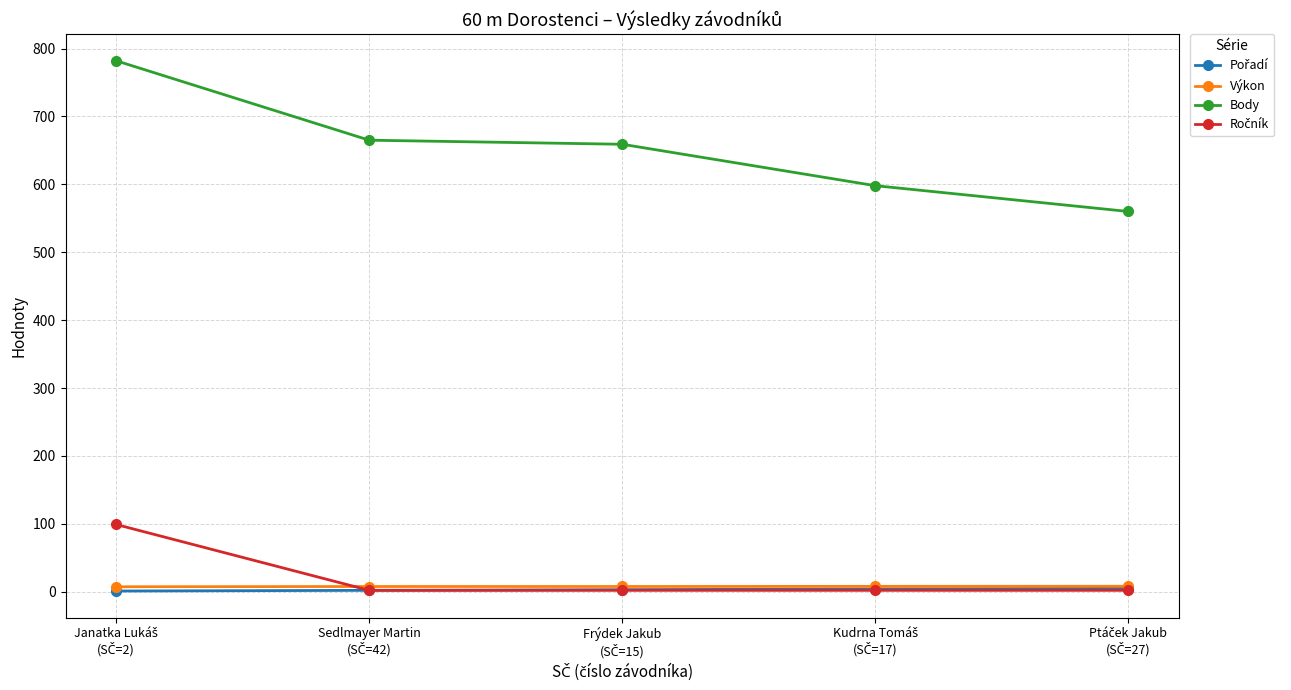

At how many categories does at least one series exceed 277?

5